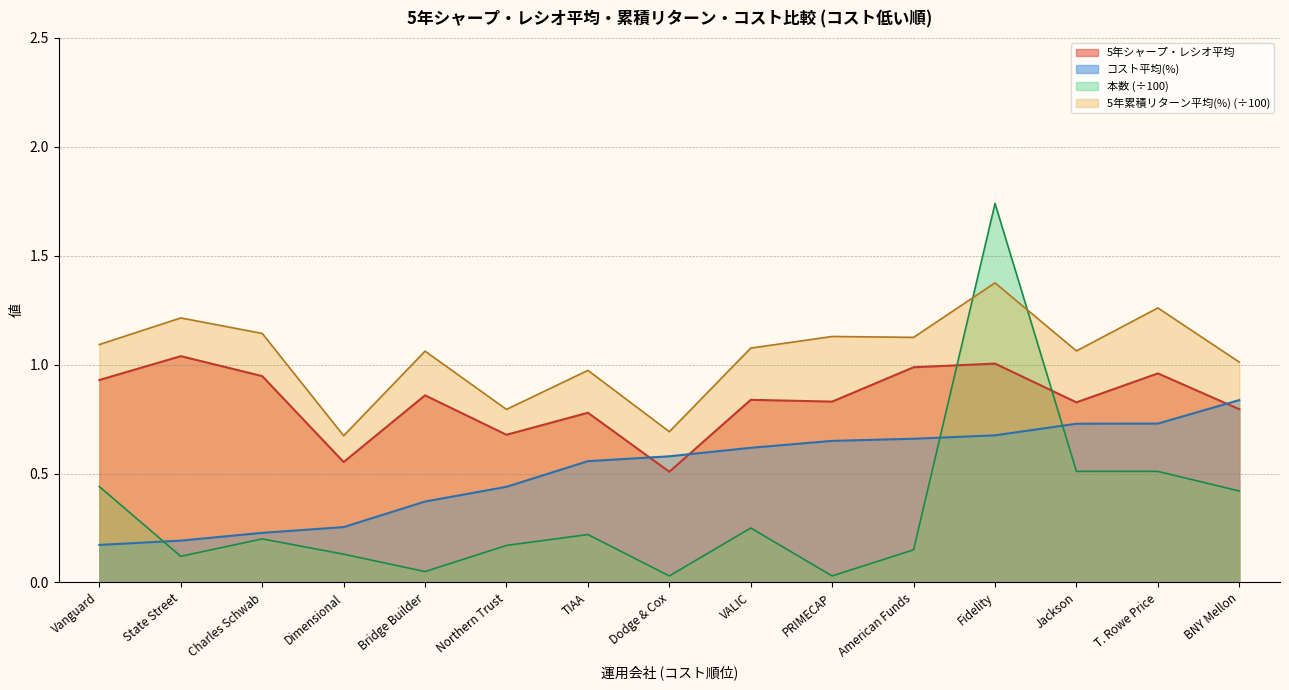

The 本数 series shows 0.0 at Bridge Builder. True or false?

False